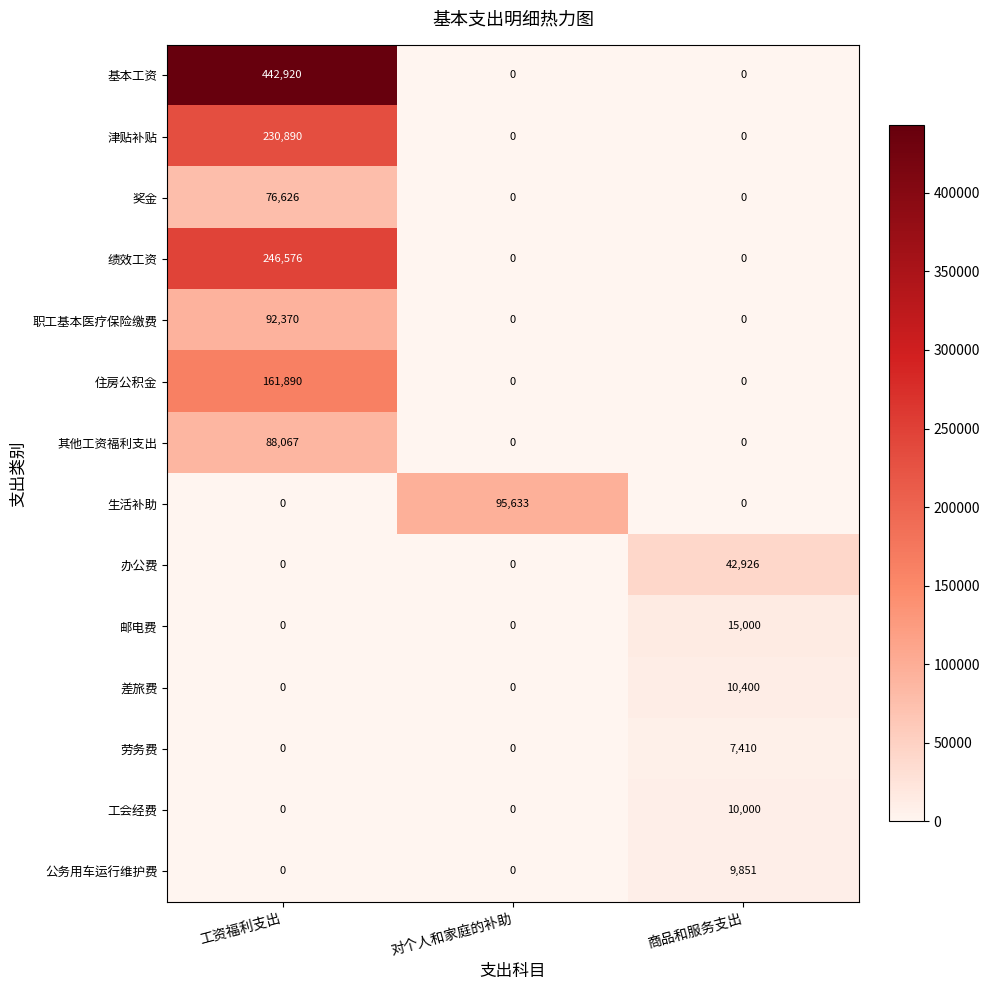

At how many categories does at least one series exceed 96721?

1